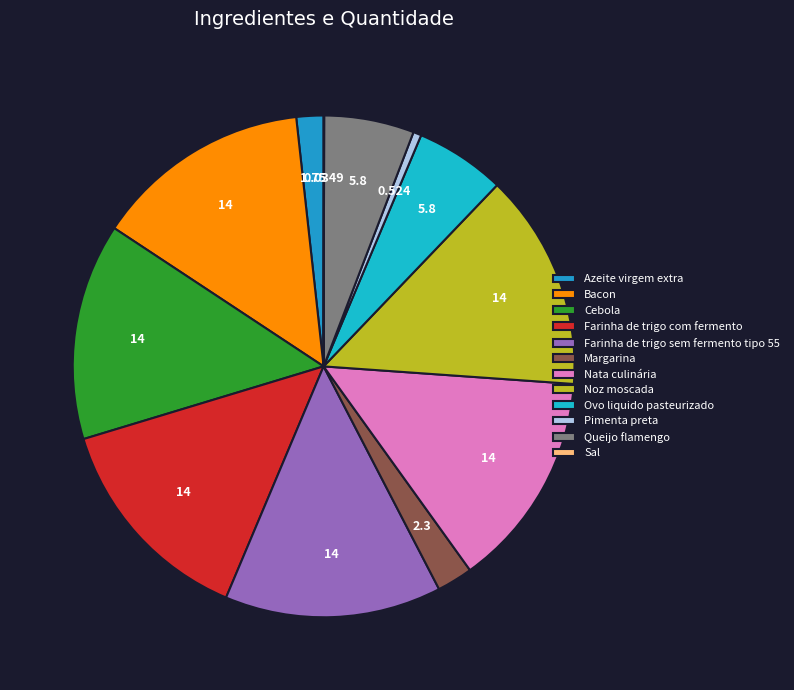

To the nearest percent, what is the average slice percentage?

8%